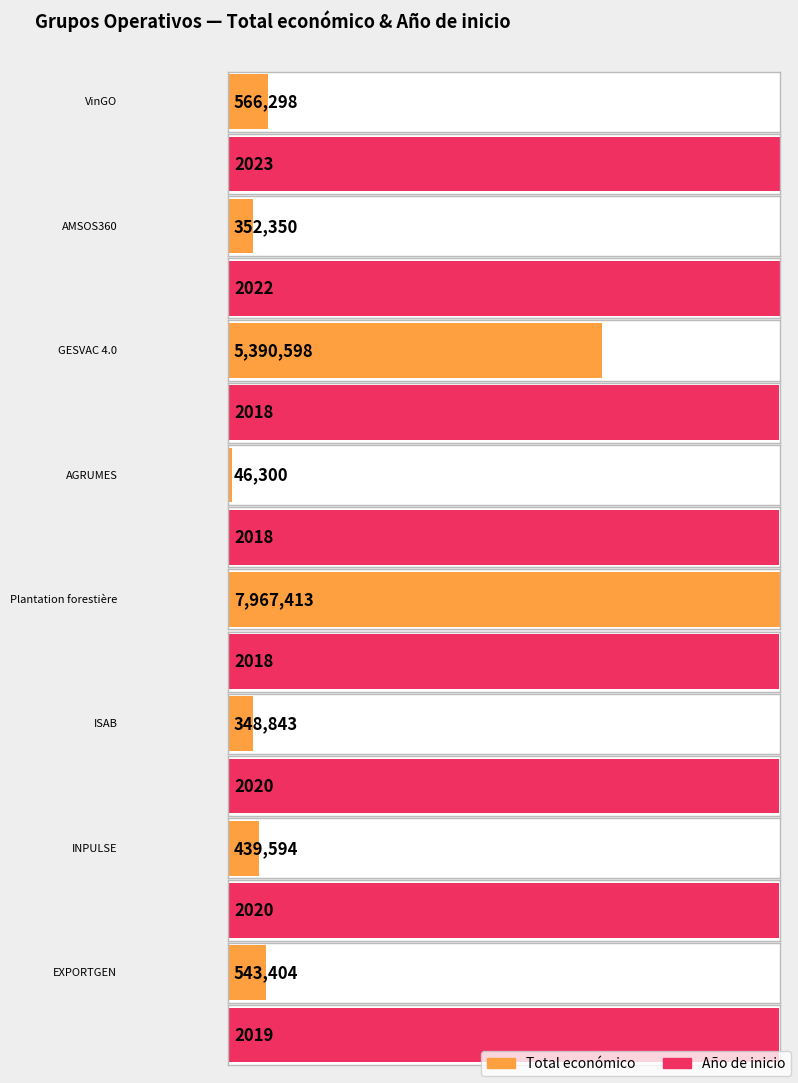

At which category does the chart reach its minimum across all series?

GESVAC 4.0